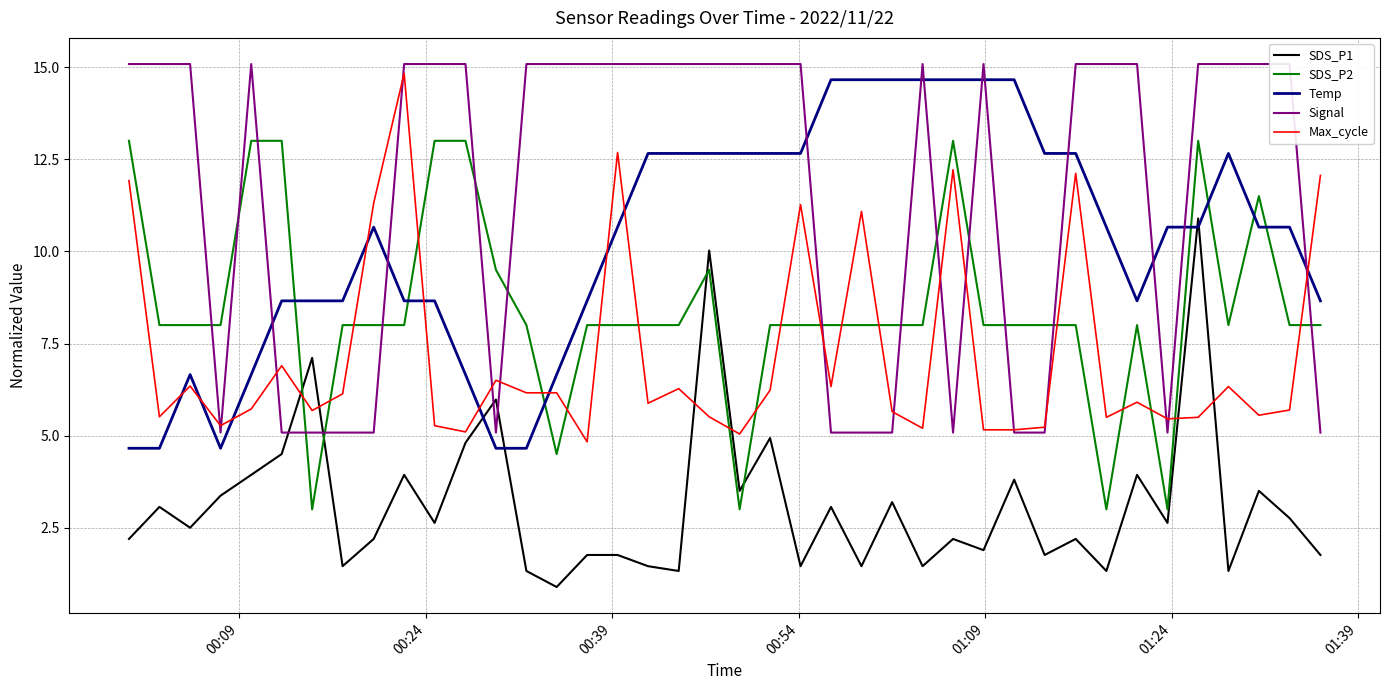

Which series has the widest spread of values?

SDS_P1